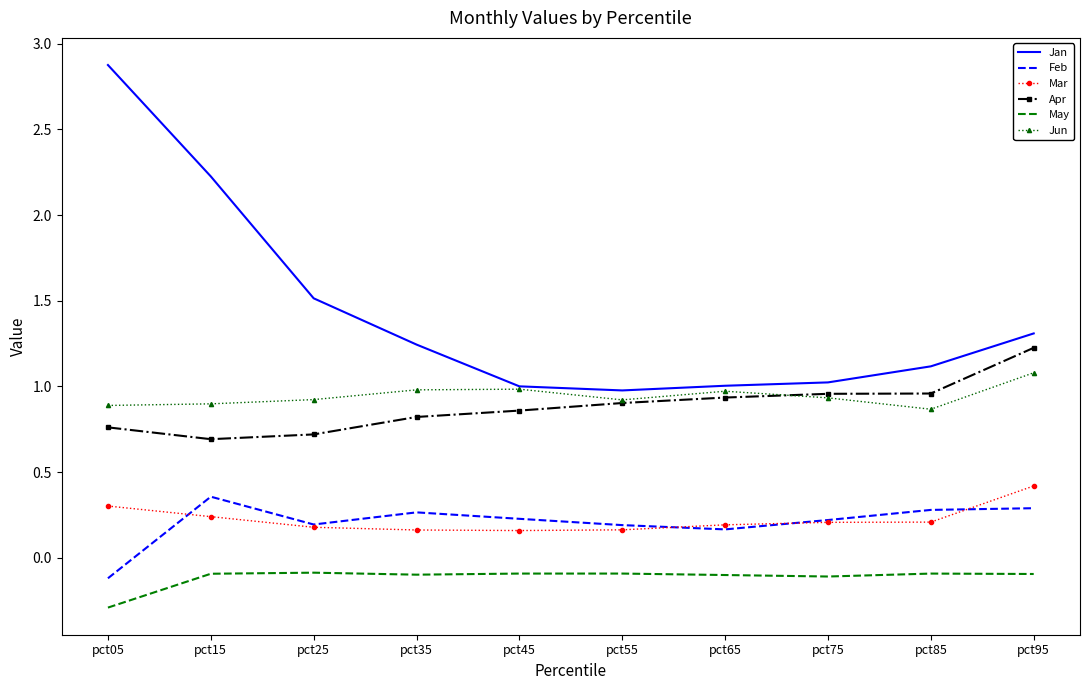

What is the difference between the highest and lowest values at pct45?

1.1